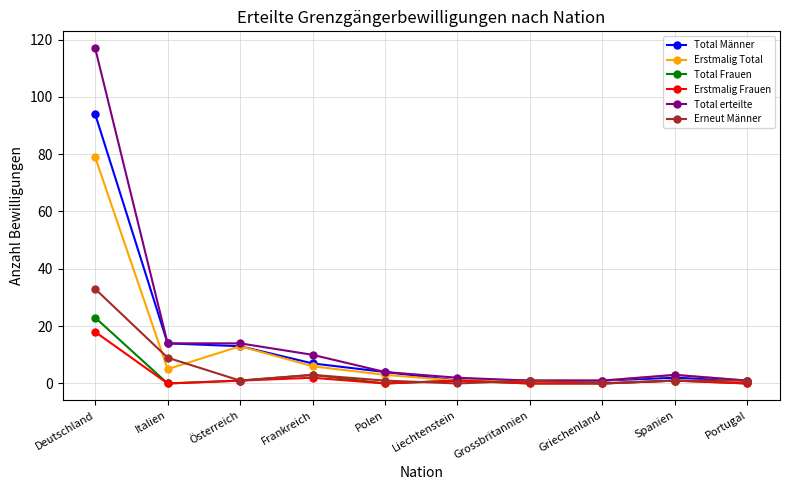

Reading left to right, what are all the values shown in this chart?

Total Männer: Deutschland=94	Italien=14	Österreich=13	Frankreich=7	Polen=4	Liechtenstein=1	Grossbritannien=1	Griechenland=1	Spanien=2	Portugal=1
Erstmalig Total: Deutschland=79	Italien=5	Österreich=13	Frankreich=6	Polen=3	Liechtenstein=1	Grossbritannien=1	Griechenland=1	Spanien=3	Portugal=1
Total Frauen: Deutschland=23	Italien=0	Österreich=1	Frankreich=3	Polen=0	Liechtenstein=1	Grossbritannien=0	Griechenland=0	Spanien=1	Portugal=0
Erstmalig Frauen: Deutschland=18	Italien=0	Österreich=1	Frankreich=2	Polen=0	Liechtenstein=1	Grossbritannien=0	Griechenland=0	Spanien=1	Portugal=0
Total erteilte: Deutschland=117	Italien=14	Österreich=14	Frankreich=10	Polen=4	Liechtenstein=2	Grossbritannien=1	Griechenland=1	Spanien=3	Portugal=1
Erneut Männer: Deutschland=33	Italien=9	Österreich=1	Frankreich=3	Polen=1	Liechtenstein=0	Grossbritannien=1	Griechenland=0	Spanien=1	Portugal=1